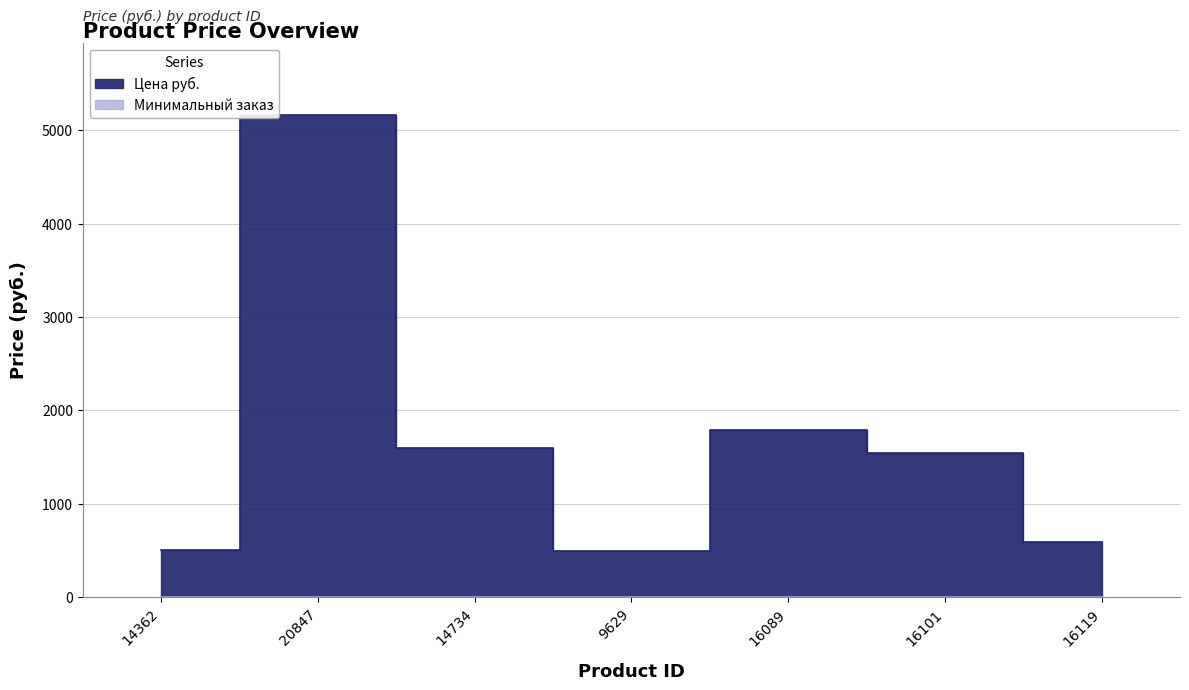

Reading left to right, extract all data points from this chart.

507	5163	1594	493	1785	1543	589